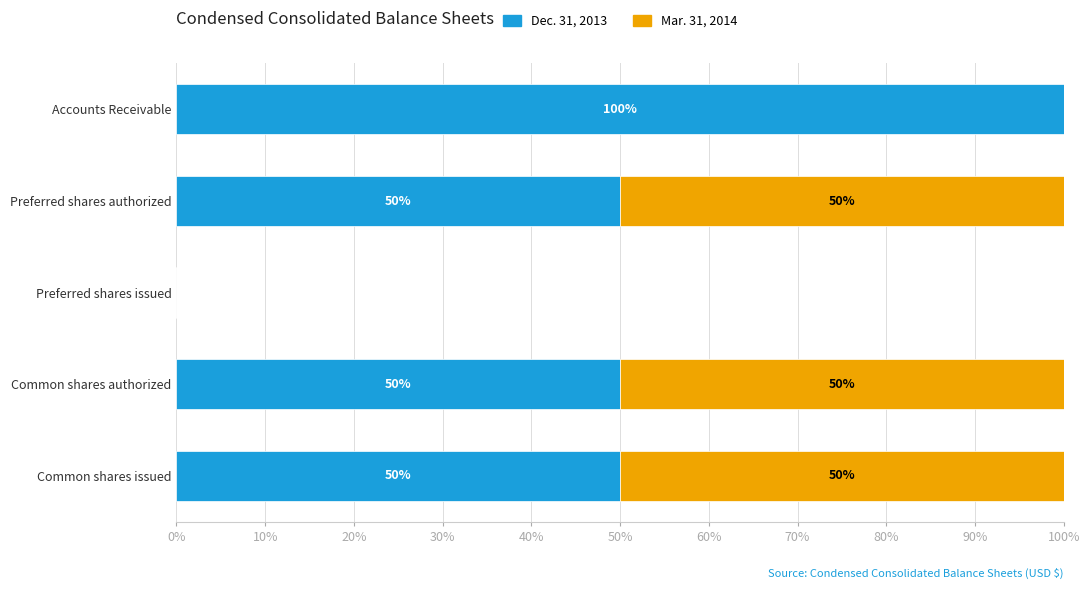

True or false: Dec. 31, 2013 has a value of 87 at Common shares authorized.

False